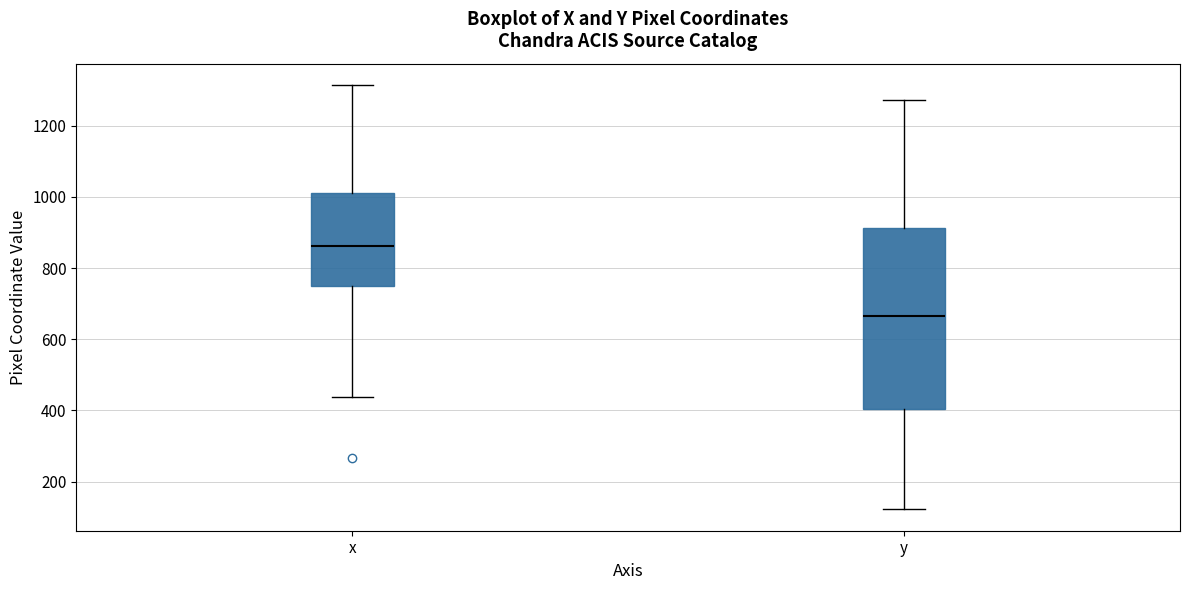

Which box is the tallest, from its lower edge to its upper edge?

y